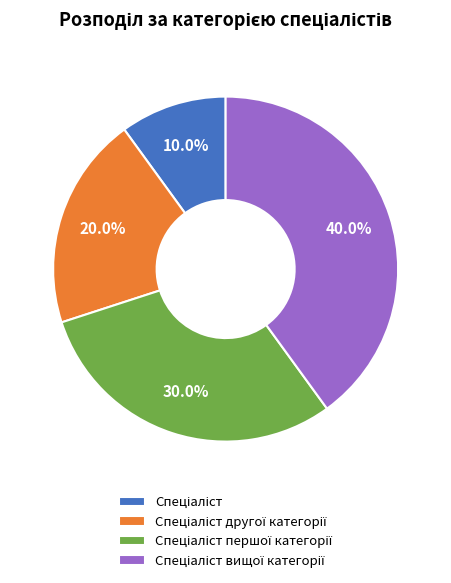

Is there any slice that represents more than half of the pie?

No